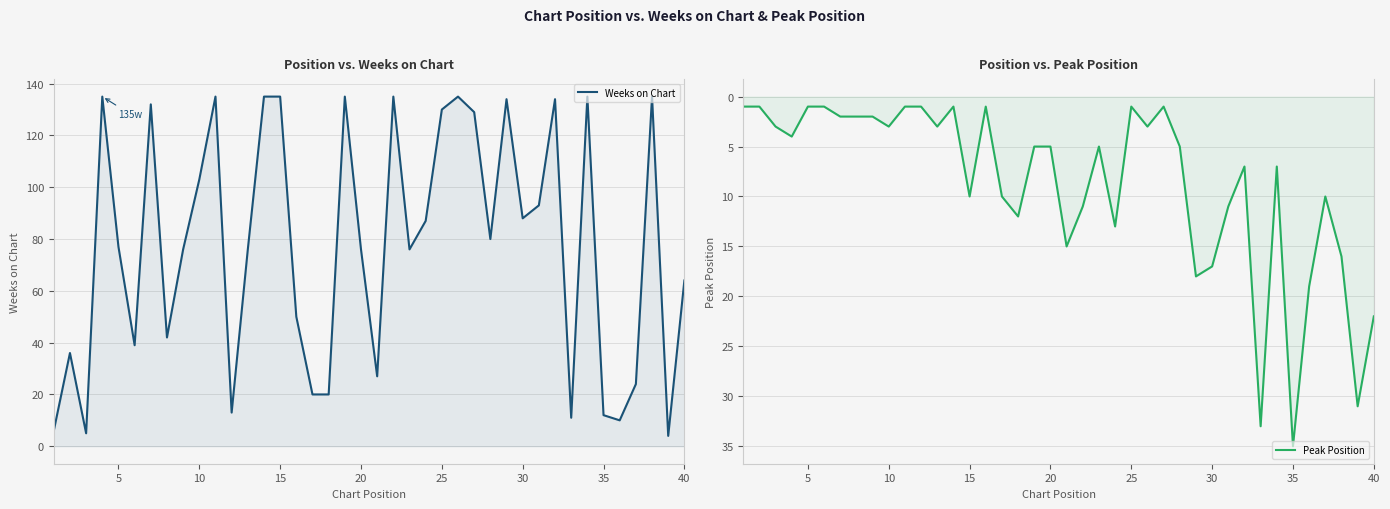

Rank the series at 15 from highest to lowest value.

Weeks on Chart, Peak Position